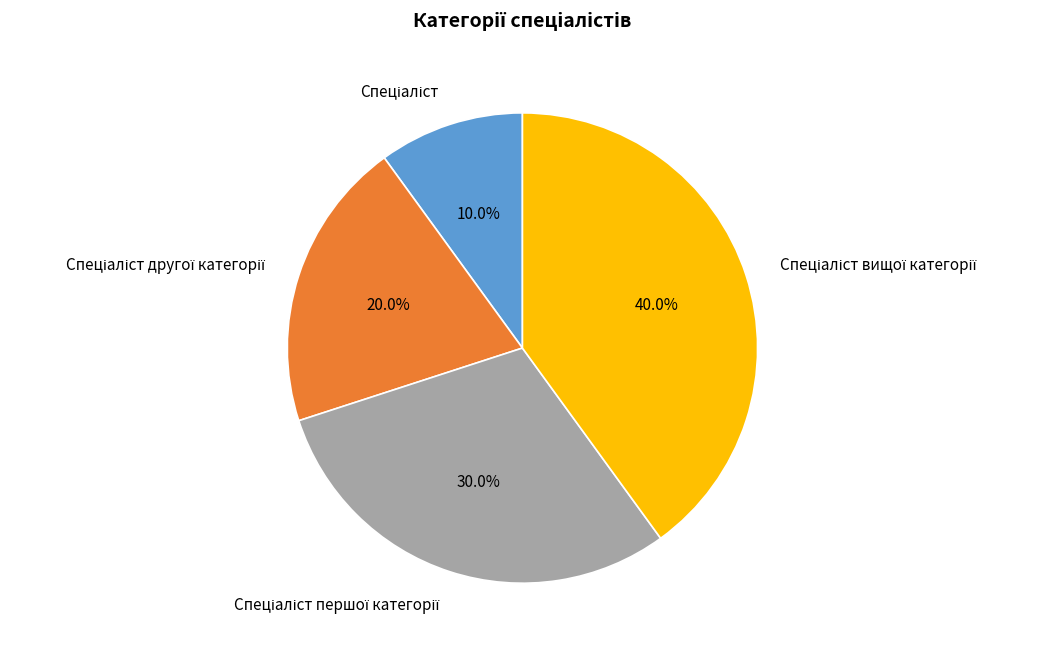

Is there any slice that represents more than half of the pie?

No